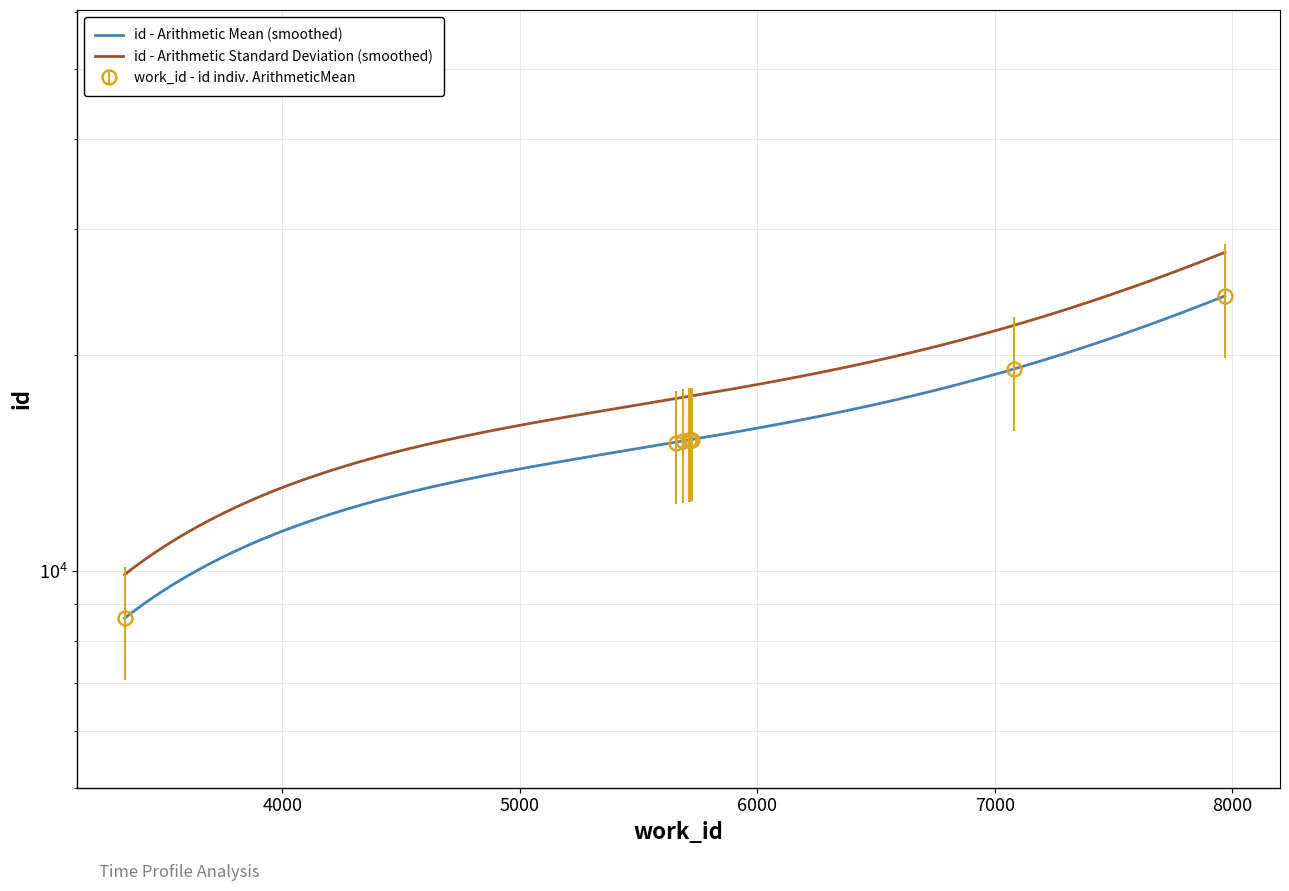

What is the change in value from 5717 to 7969?

+8930